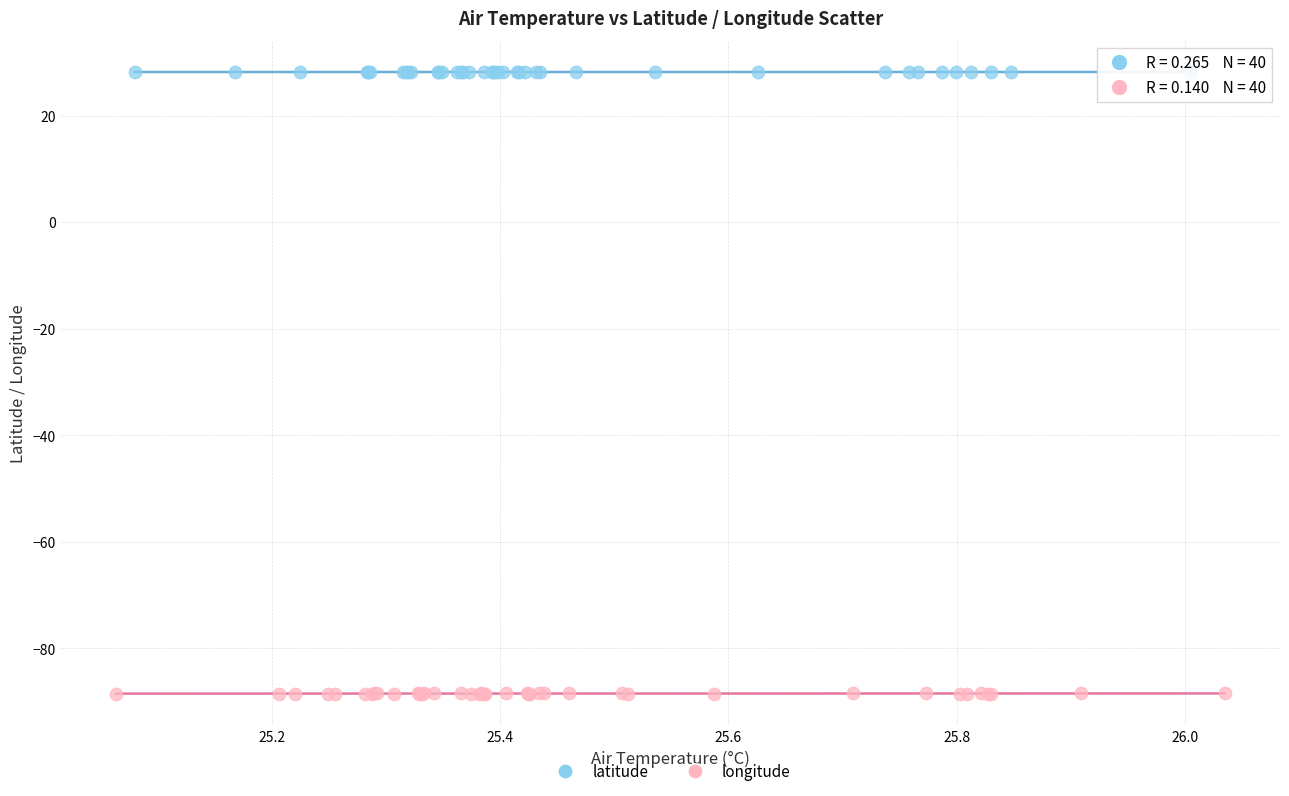

Which series contains the highest Y value?

latitude